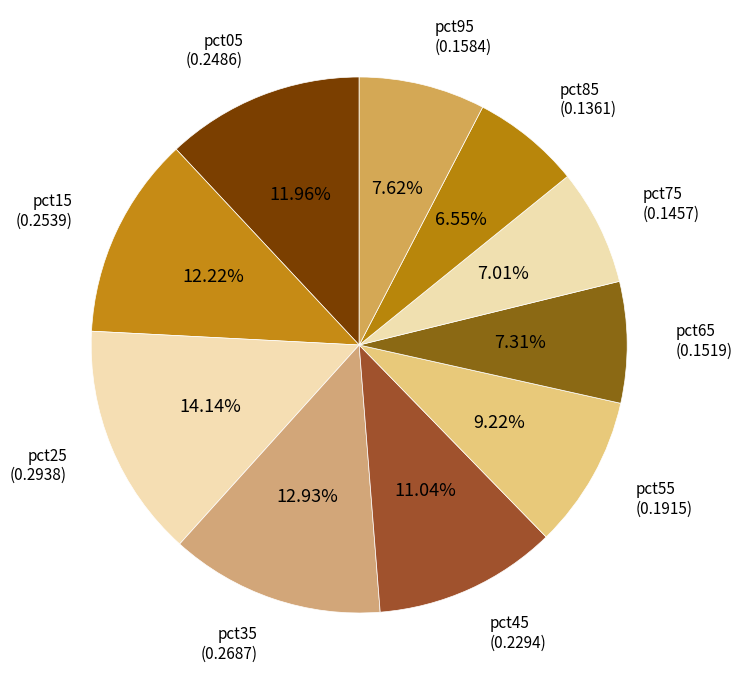

Count the number of slices in the pie.

10